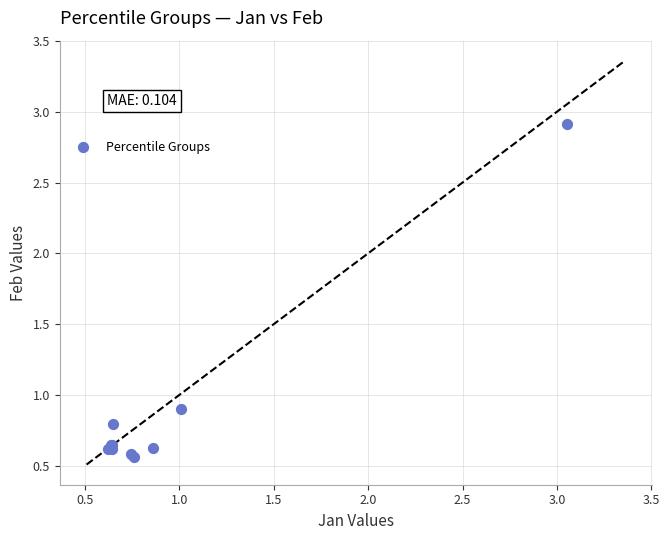

What Y value in the scatter plot is closest to 1?

0.9